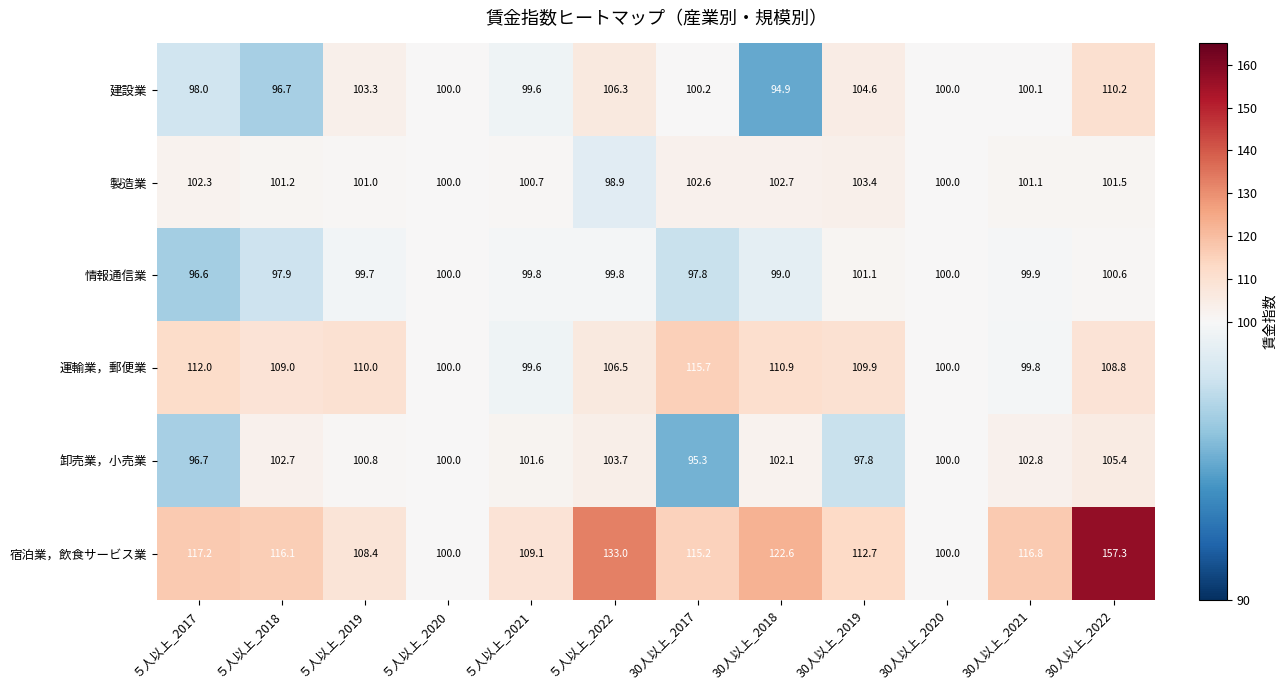

True or false: 建設業 has a value of 169.3 at 30人以上_2018.

False